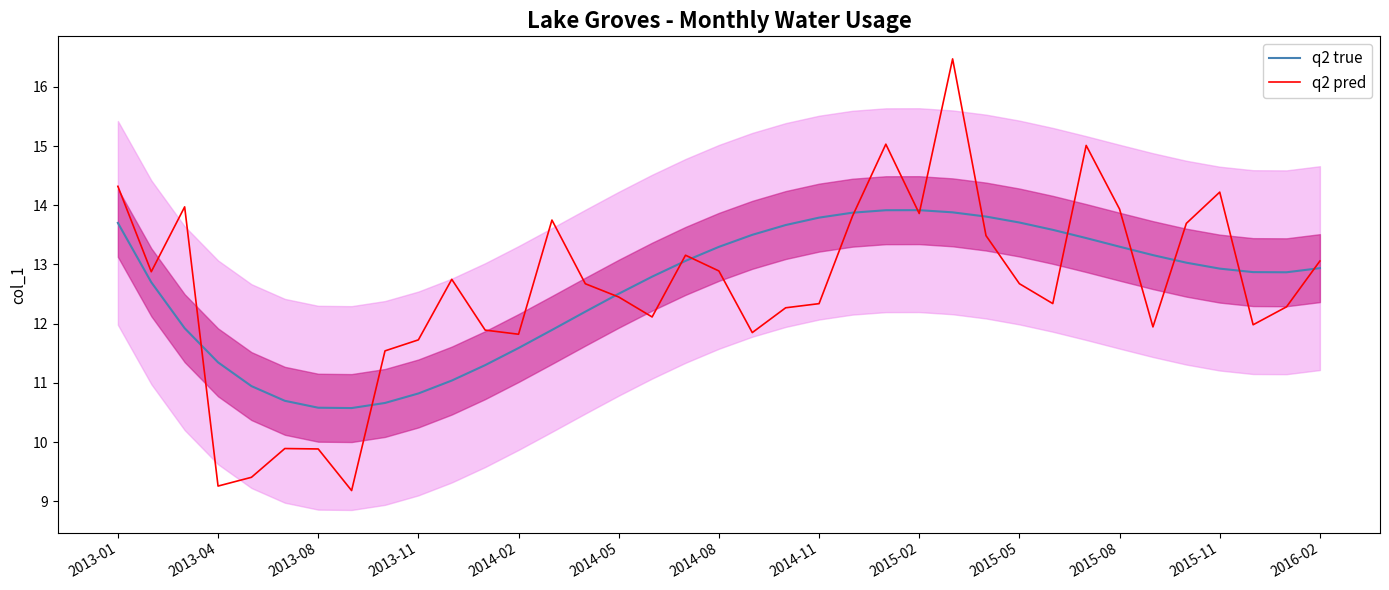

How many data points in q2 true are above 12?

25